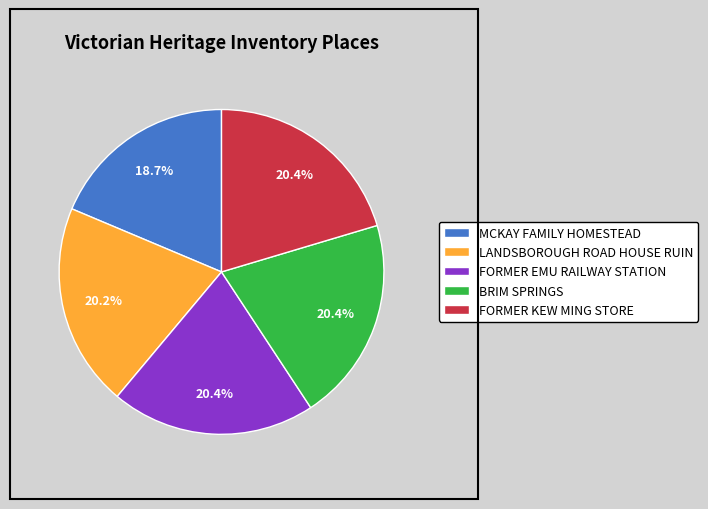

How many segments does this pie chart have?

5